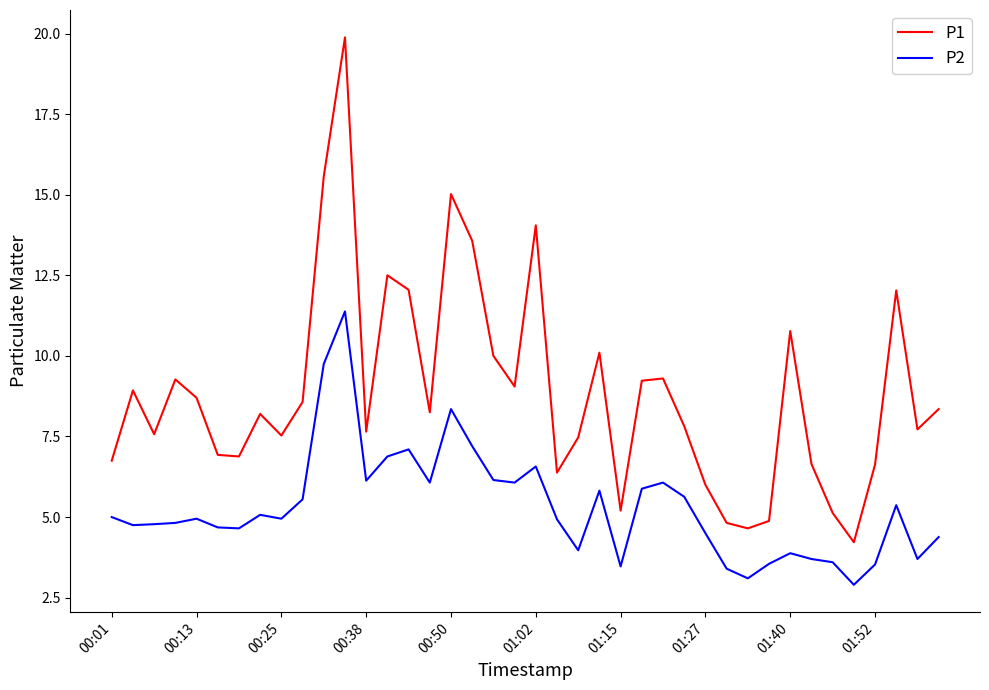

What is the lowest value of the P1 series?

4.2